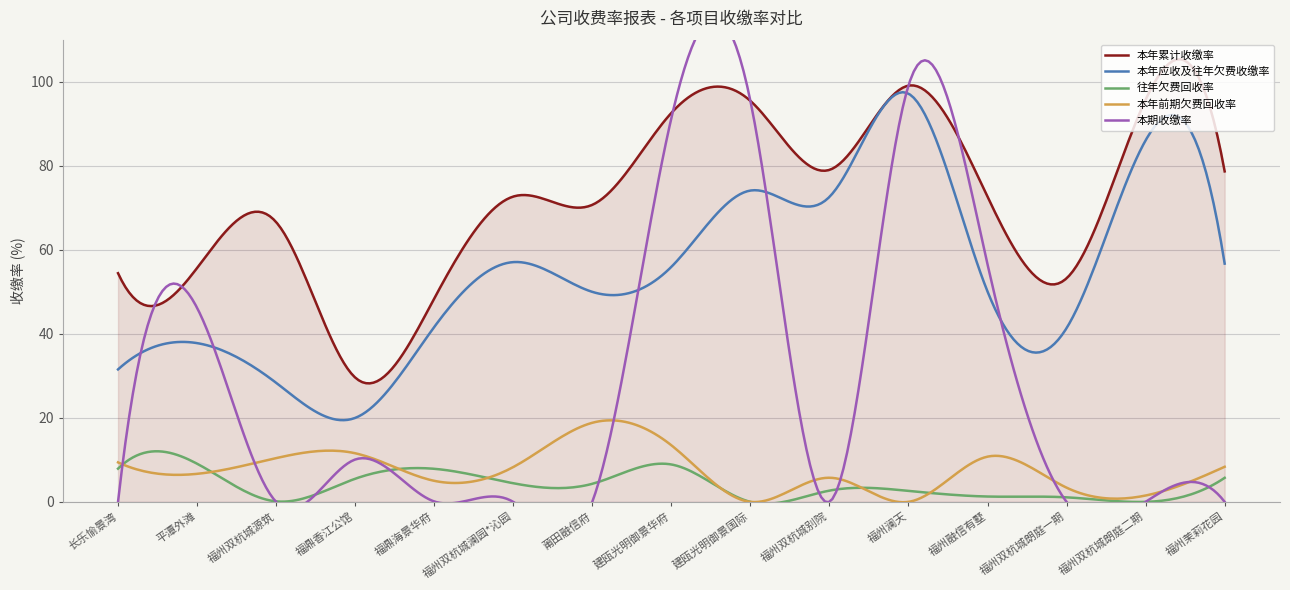

What is the maximum value for 往年欠费回收率?

12.0